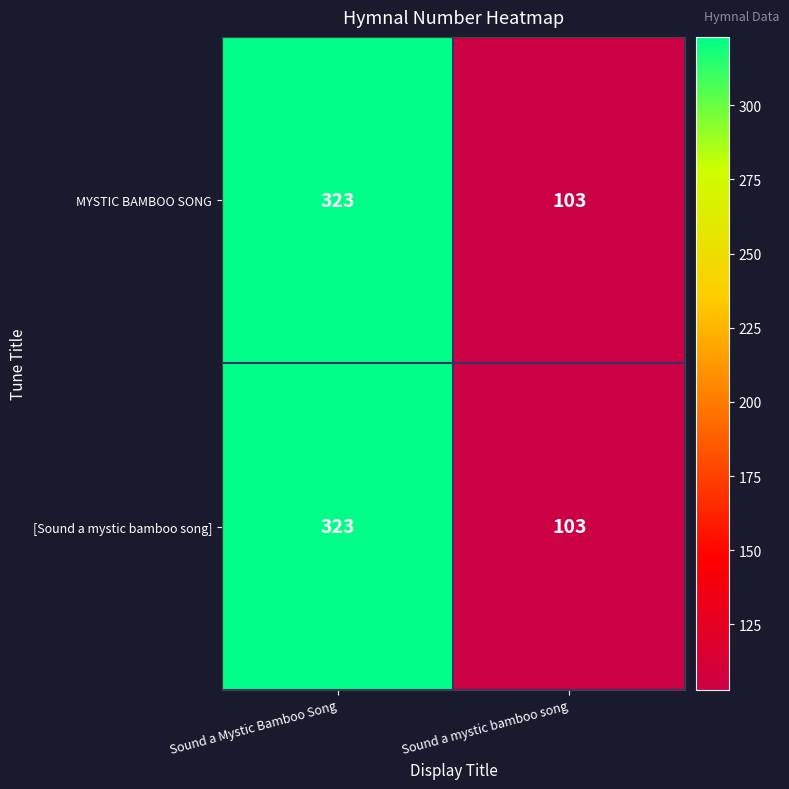

Which category has the highest value in the MYSTIC BAMBOO SONG series?

Sound a Mystic Bamboo Song